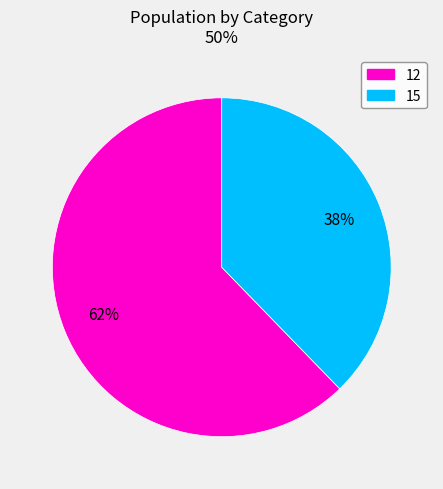

Combined, do 12 and 15 account for over 50%?

Yes